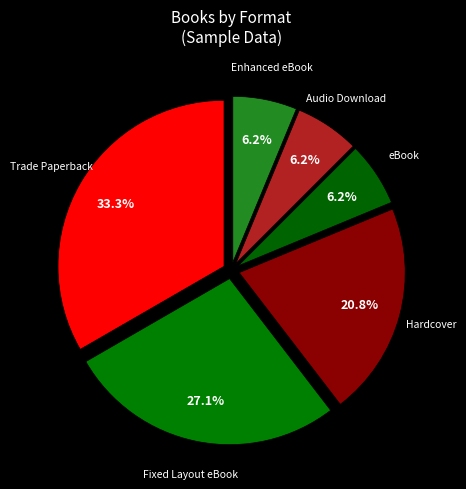

What is the smallest slice in the pie chart?

eBook